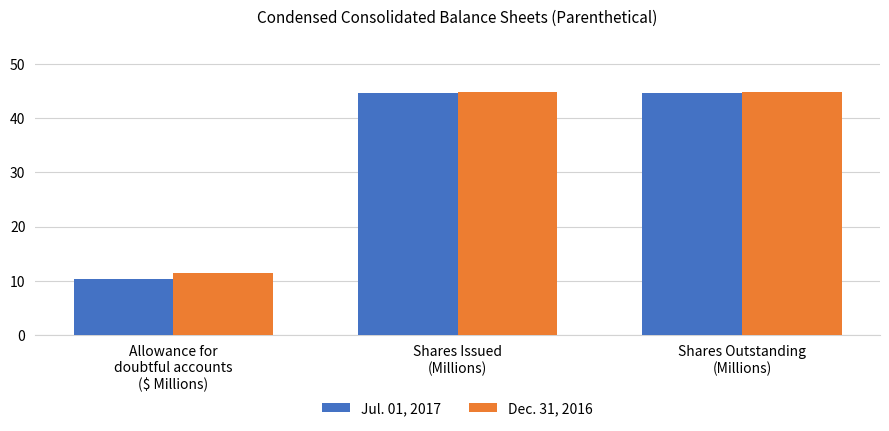

How many values in the Dec. 31, 2016 series are below 44?

1